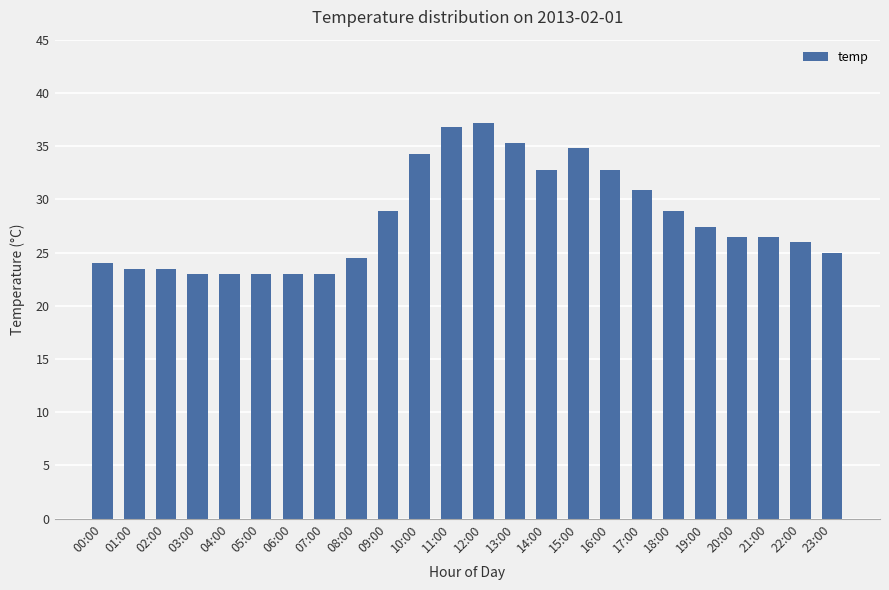

The value at 09:00 is 48.8. True or false?

False